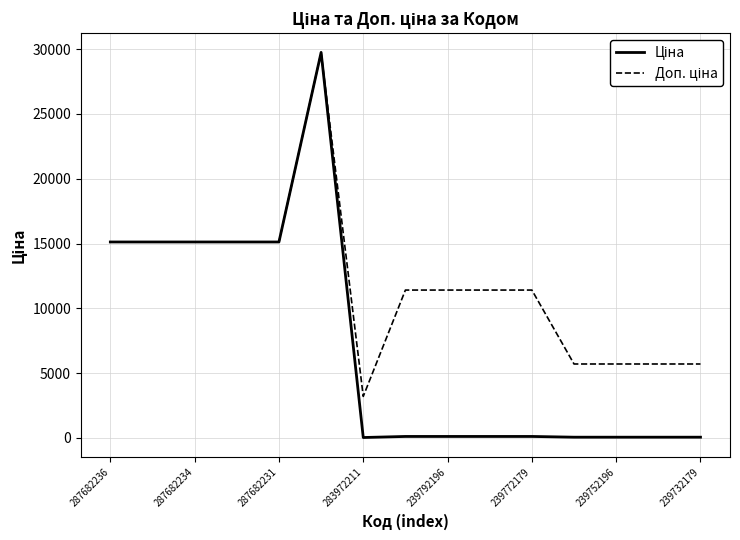

Reading right to left, what are all the values shown in this chart?

Ціна: 57.0	57.0	57.0	57.0	114.1	114.1	114.1	114.1	32.0	29747.2	15120.0	15120.0	15120.0	15120.0	15120.0
Доп. ціна: 5705.0	5705.0	5705.0	5705.0	11410.0	11410.0	11410.0	11410.0	3205.0	29747.2	15120.0	15120.0	15120.0	15120.0	15120.0